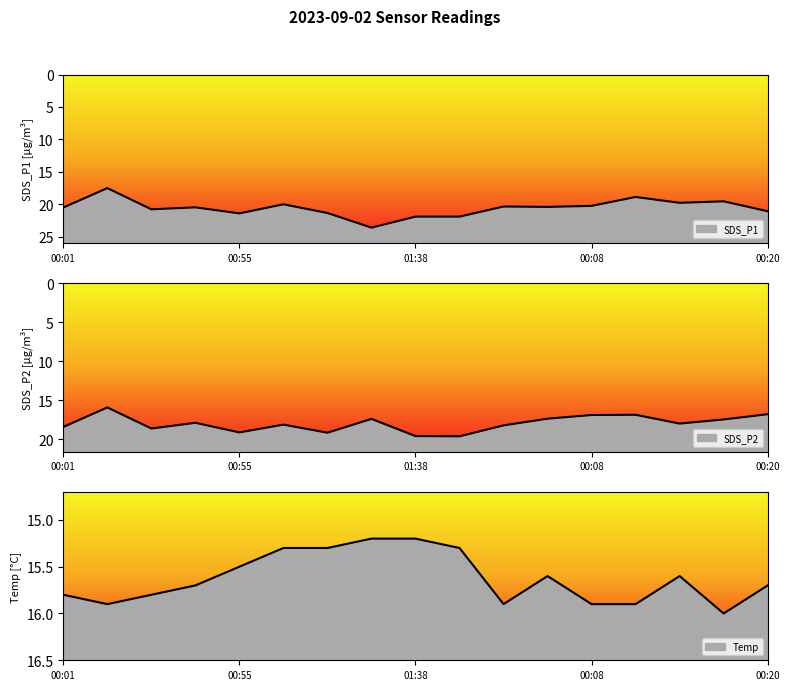

Is the value of SDS_P2 at 01:38 greater than the value of SDS_P1 at 00:15?

Yes